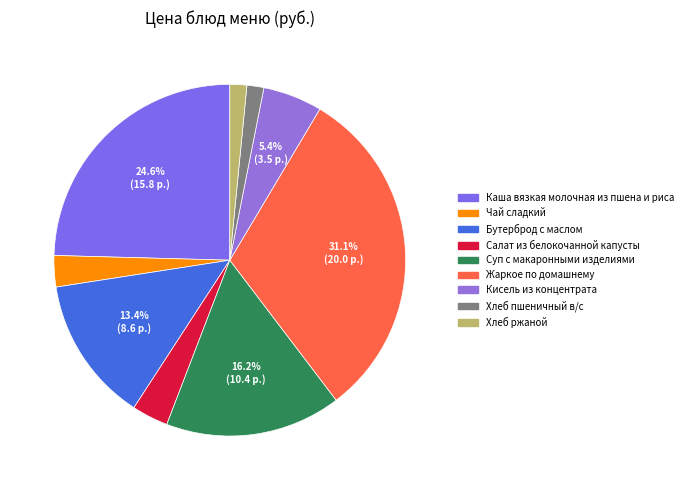

True or false: Хлеб ржаной accounts for 2% of the total.

True